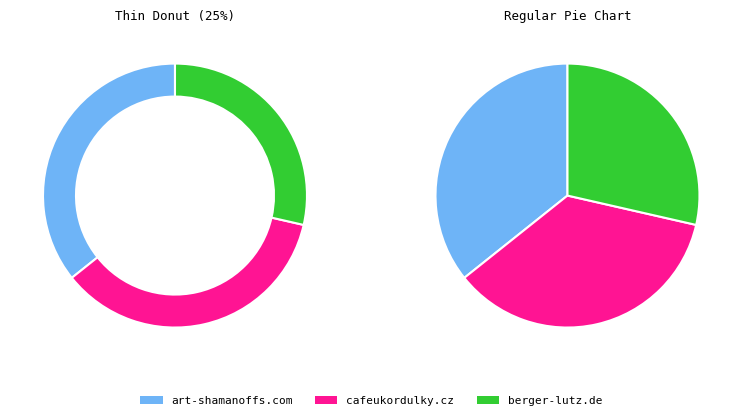

How many slices are in this pie chart?

3